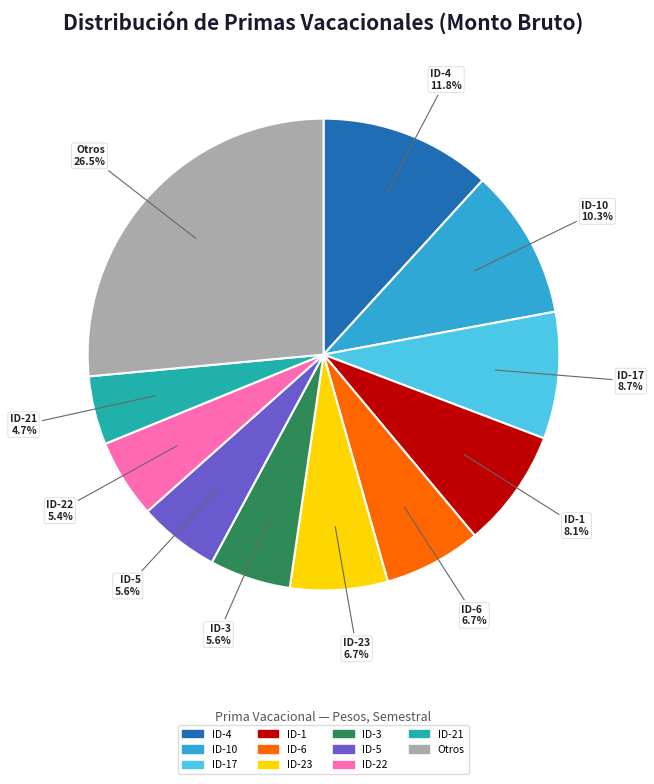

Does any single category account for the majority?

No